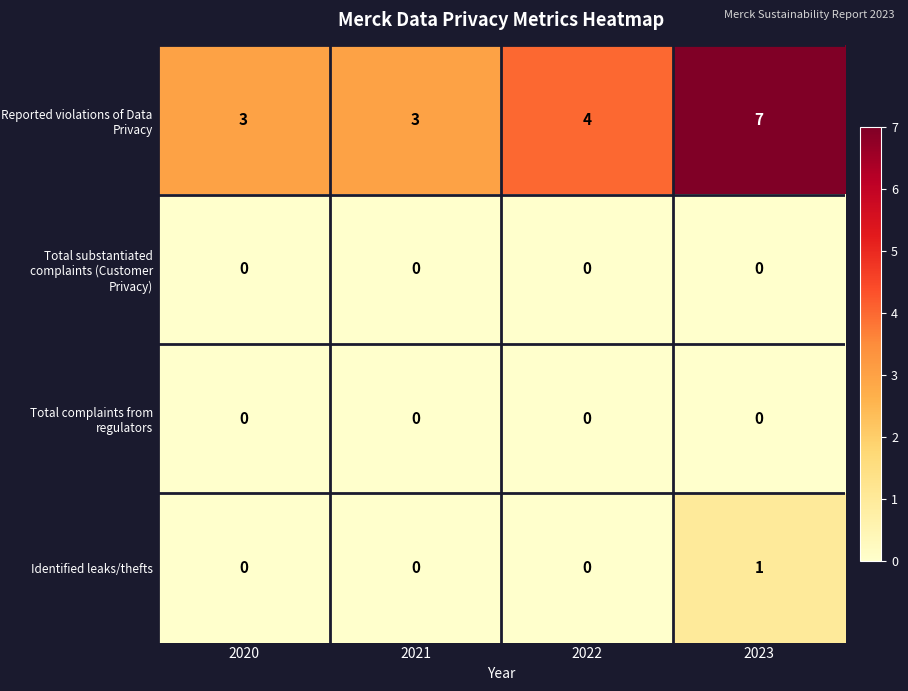

At how many categories does at least one series exceed 6?

1